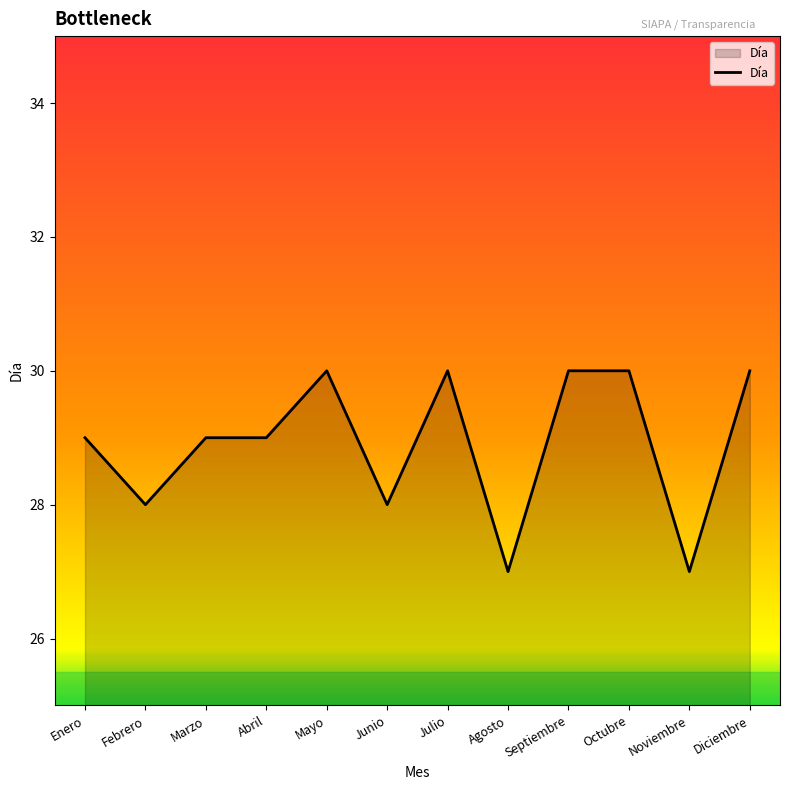

Read the value at Septiembre.

30